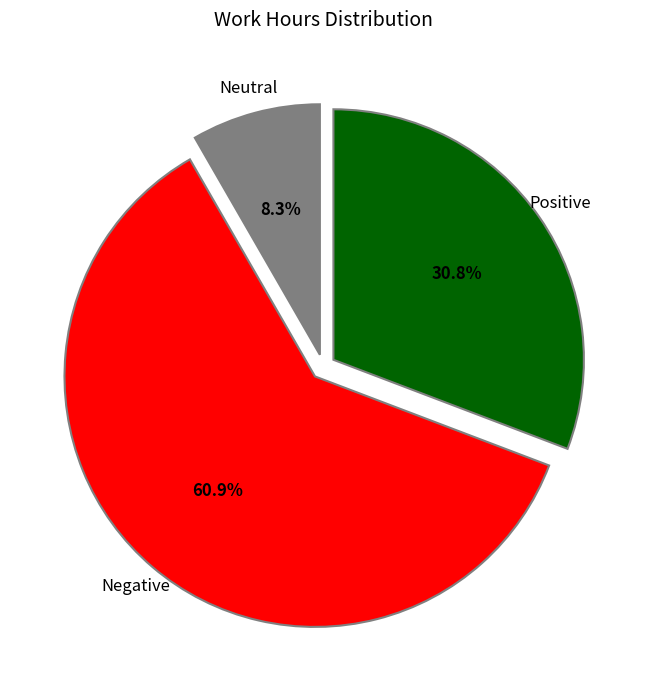

What is the ratio of the value at Positive to the value at Negative?

0.5